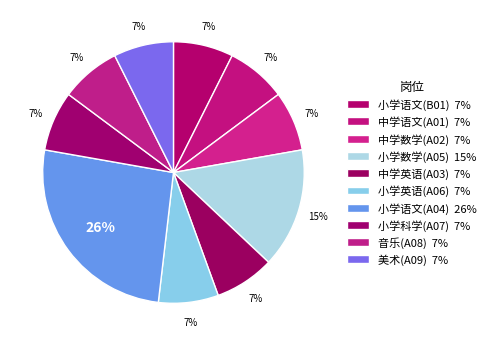

Rank the categories by value from lowest to highest.

小学语文(B01), 中学语文(A01), 中学数学(A02), 中学英语(A03), 小学英语(A06), 小学科学(A07), 音乐(A08), 美术(A09), 小学数学(A05), 小学语文(A04)